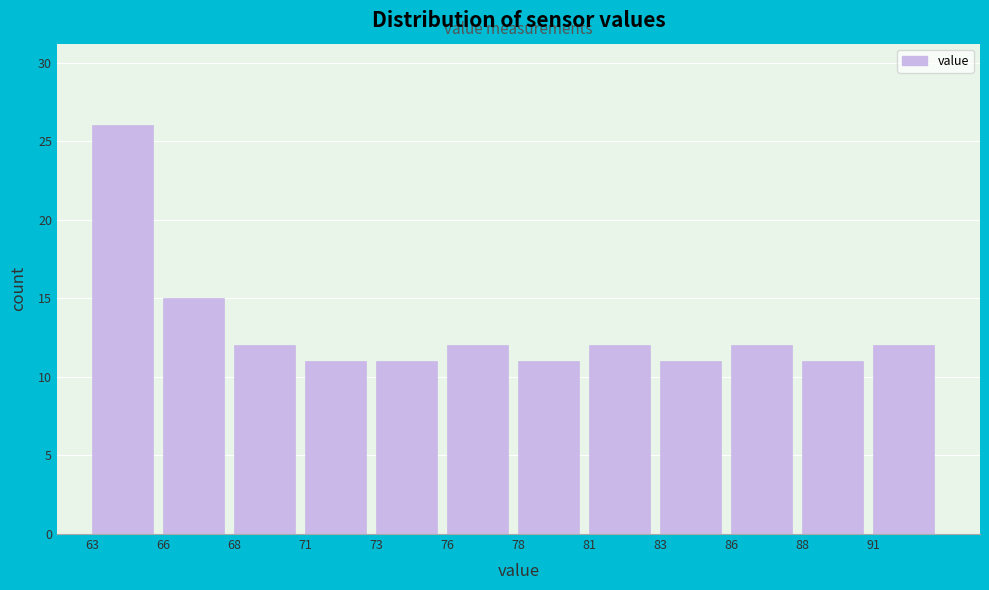

Reading left to right, what are all the values shown in this chart?

63=26	66=15	68=12	71=11	73=11	76=12	78=11	81=12	83=11	86=12	88=11	91=12